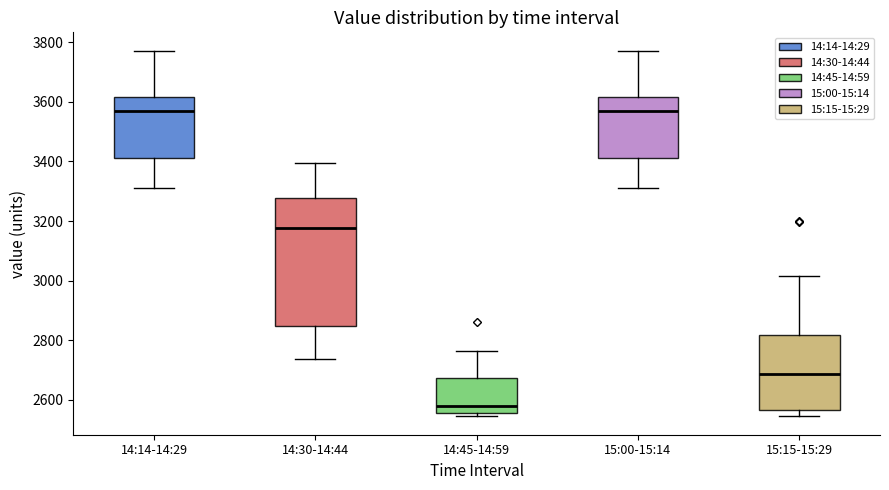

Reading left to right, read every box against the y-axis: the position of its median line, the range the box covers, and the ends of its whiskers. The values are not printed on the chart, so give them approximately, as read against the axis.

14:14-14:29: median 3560, box 3420 to 3620, whiskers 3320 to 3780
14:30-14:44: median 3180, box 2840 to 3280, whiskers 2740 to 3400
14:45-14:59: median 2580, box 2560 to 2680, whiskers 2540 to 2760
15:00-15:14: median 3560, box 3420 to 3620, whiskers 3320 to 3780
15:15-15:29: median 2680, box 2560 to 2820, whiskers 2540 to 3020